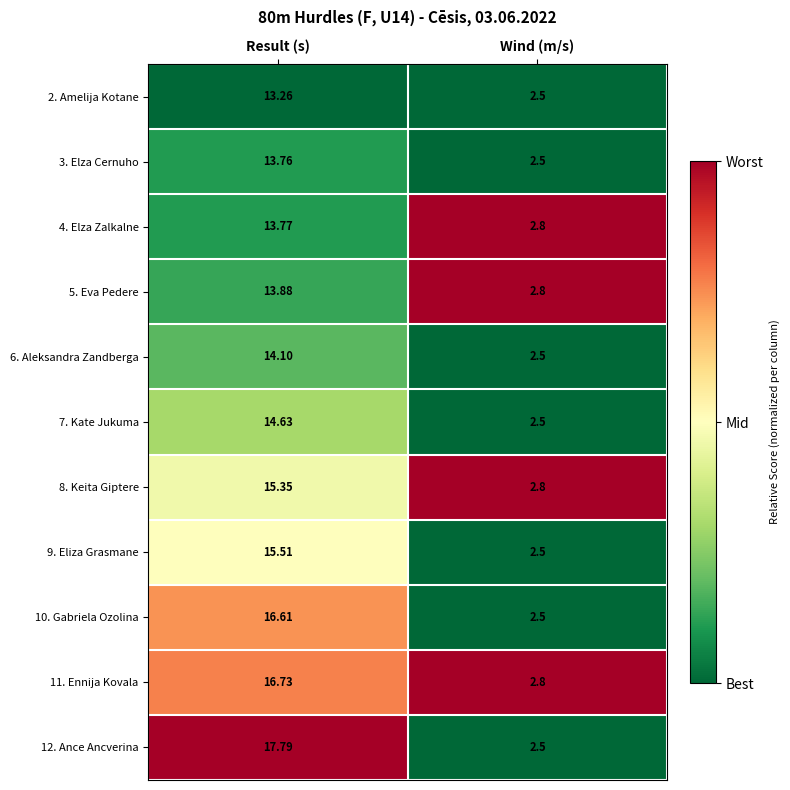

At which label does 8. Keita Giptere first exceed 15?

Result (s)